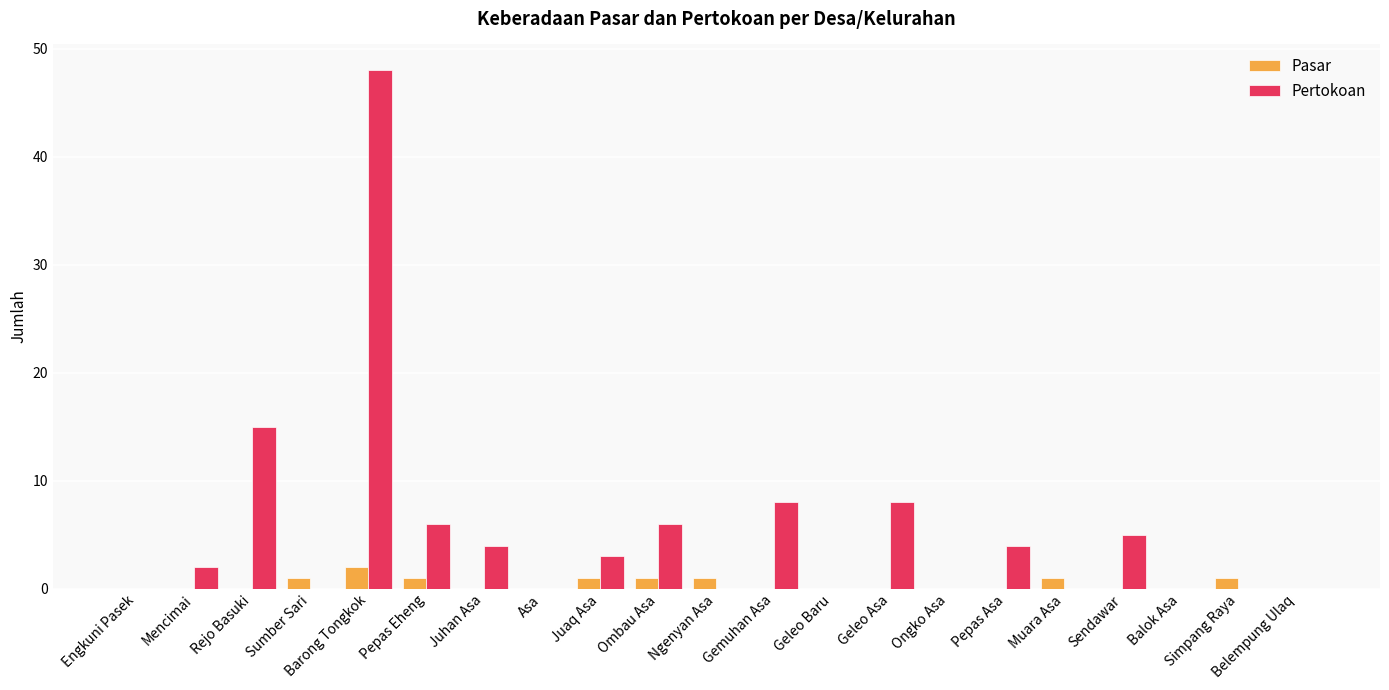

What is the maximum value for Pasar?

2